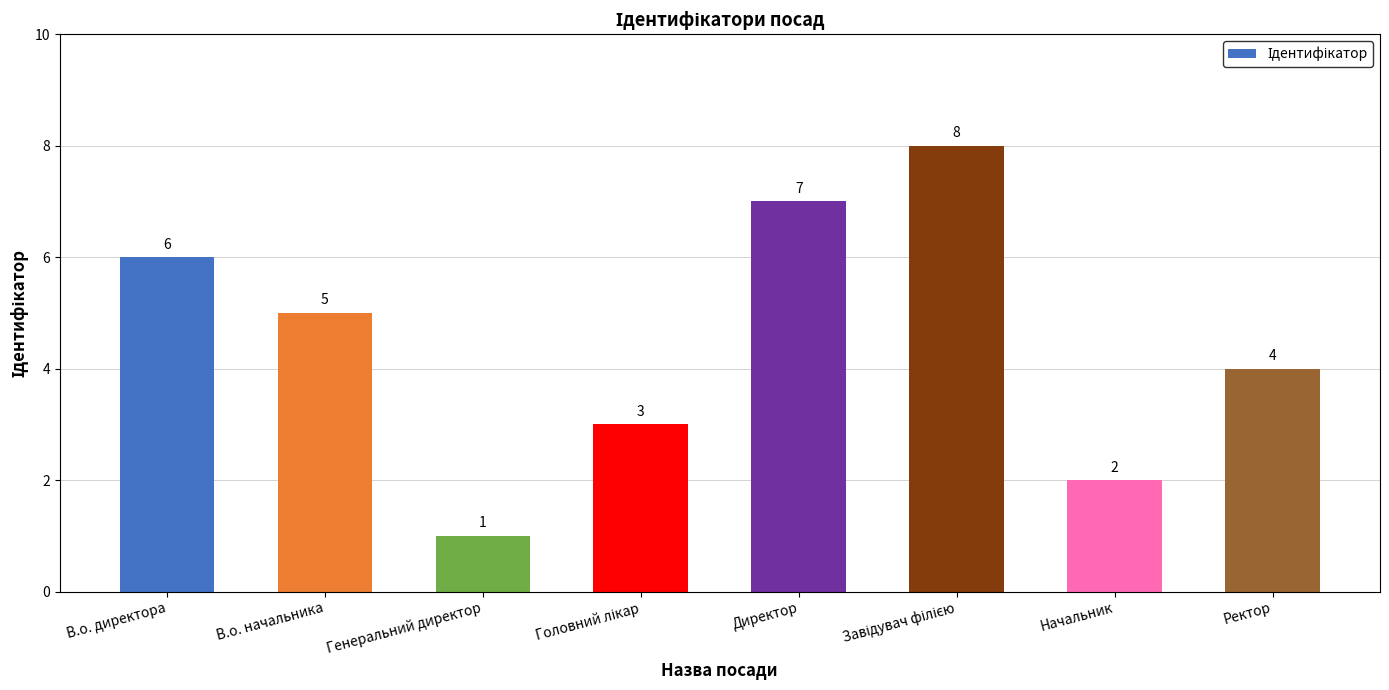

What is the ratio of the value at В.о. директора to the value at Директор?

0.9